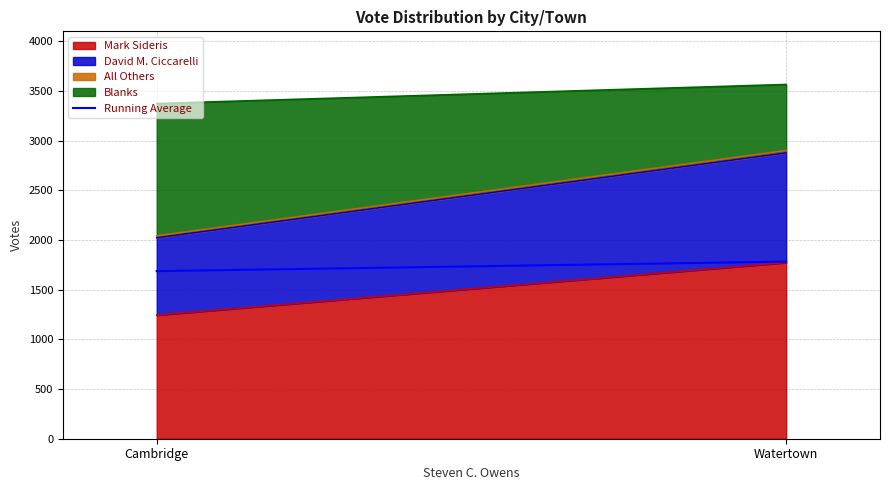

What is the highest value of the Mark Sideris series?

1774